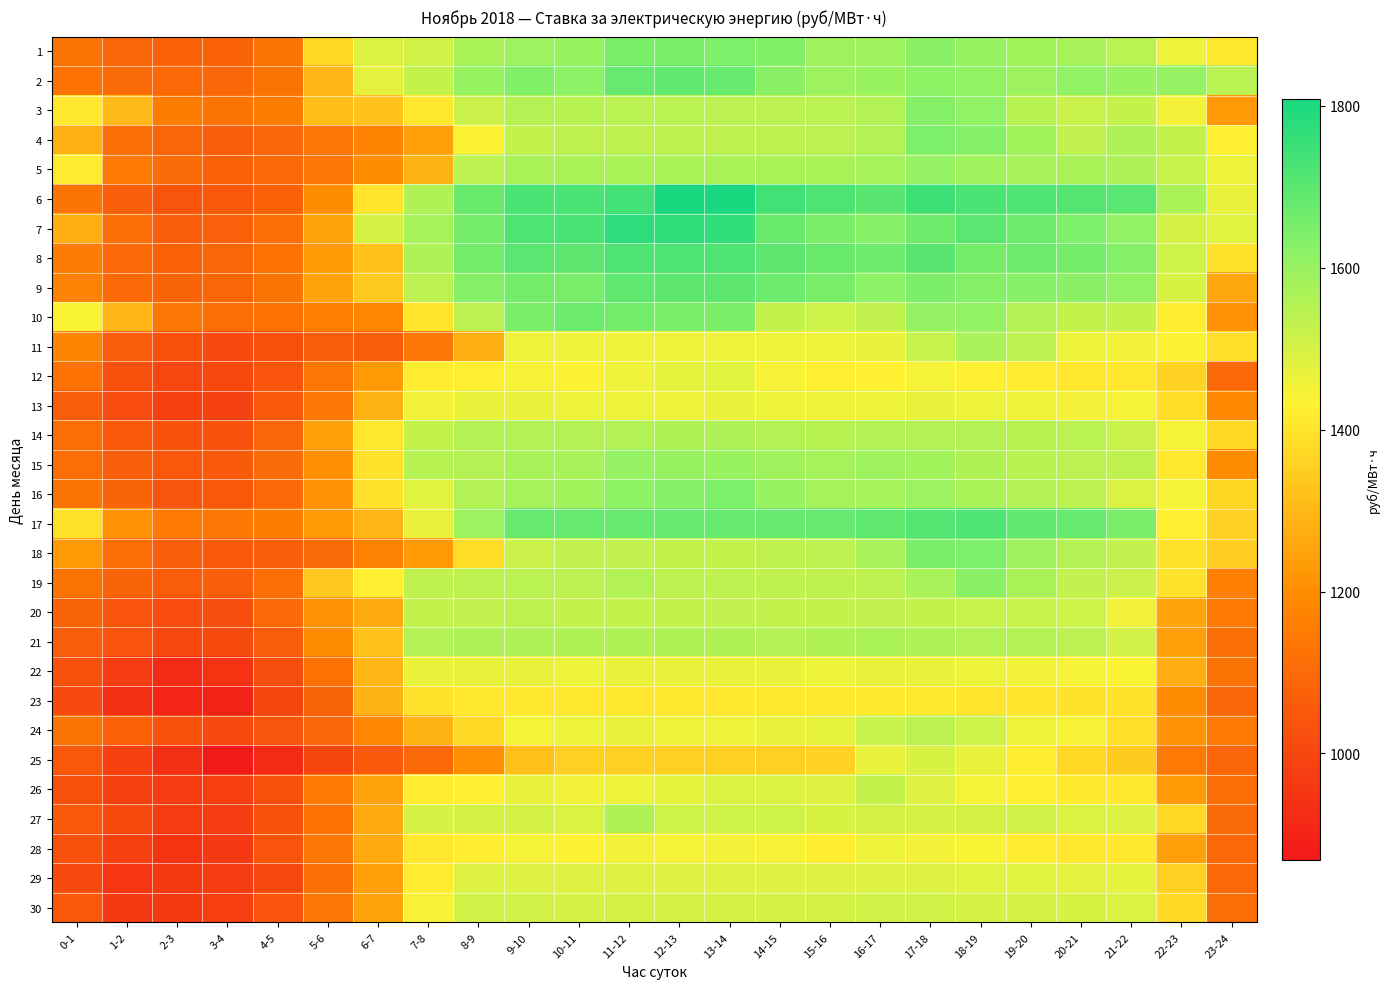

Between 20-21 and 17-18, which is larger?

17-18